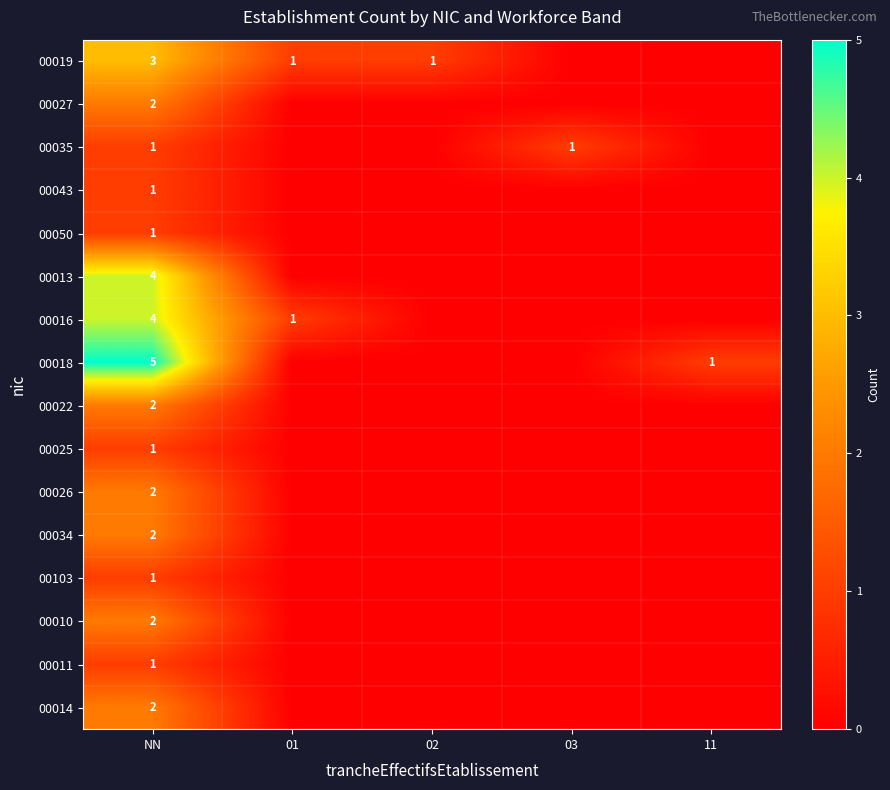

What is the spread (max minus min) of values at NN?

4